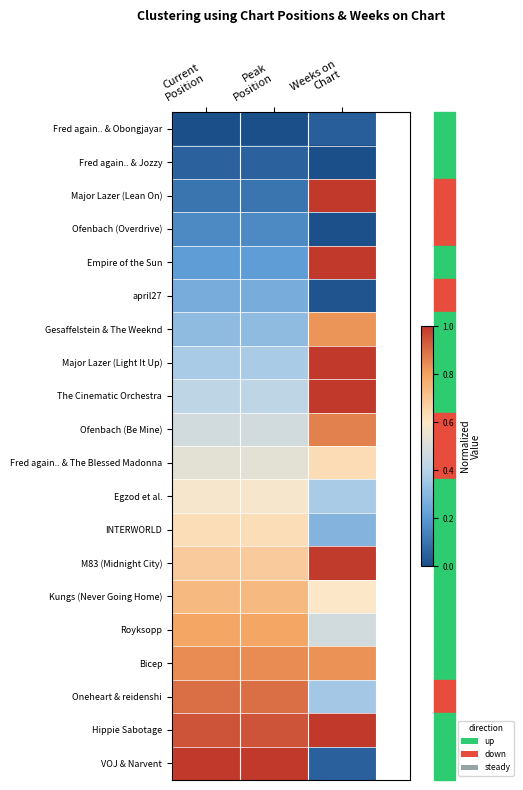

What is the difference between the highest and lowest values at Peak
Position?

1.0